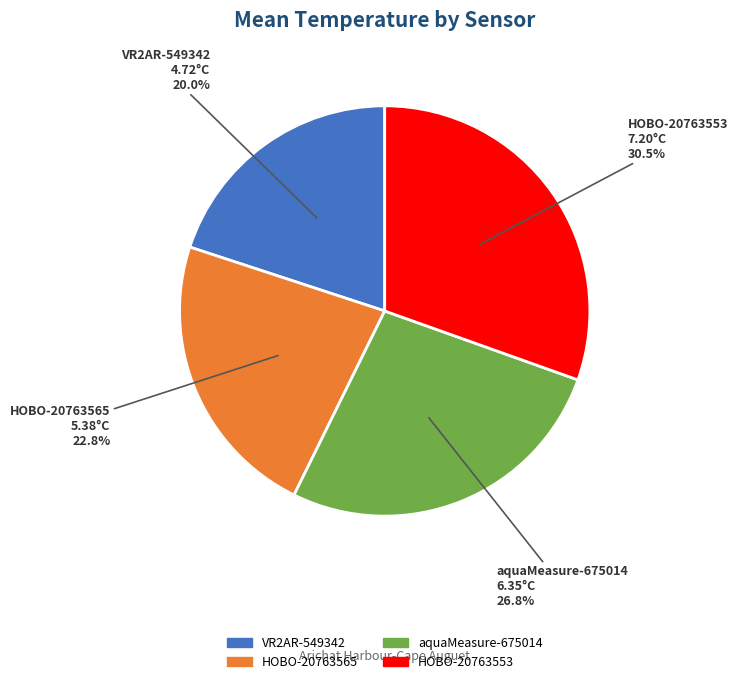

Between HOBO-20763553 and VR2AR-549342, which is larger?

HOBO-20763553